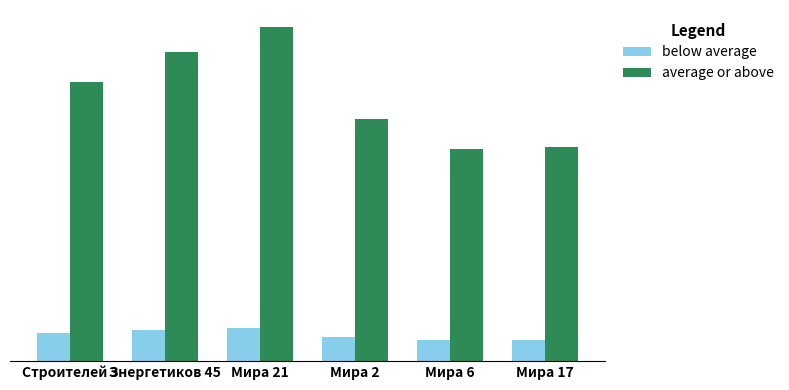

Is the value of average or above at Строителей 3 greater than the value of below average at Мира 6?

Yes